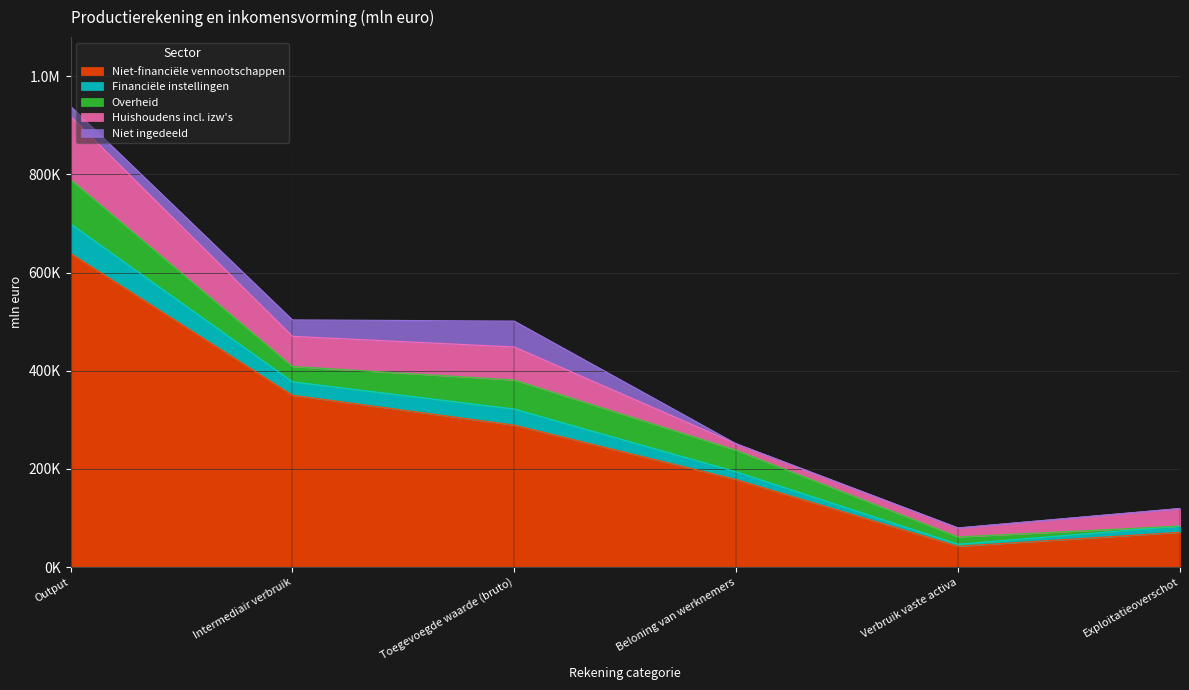

Does the chart display data point markers on the line(s)?

No